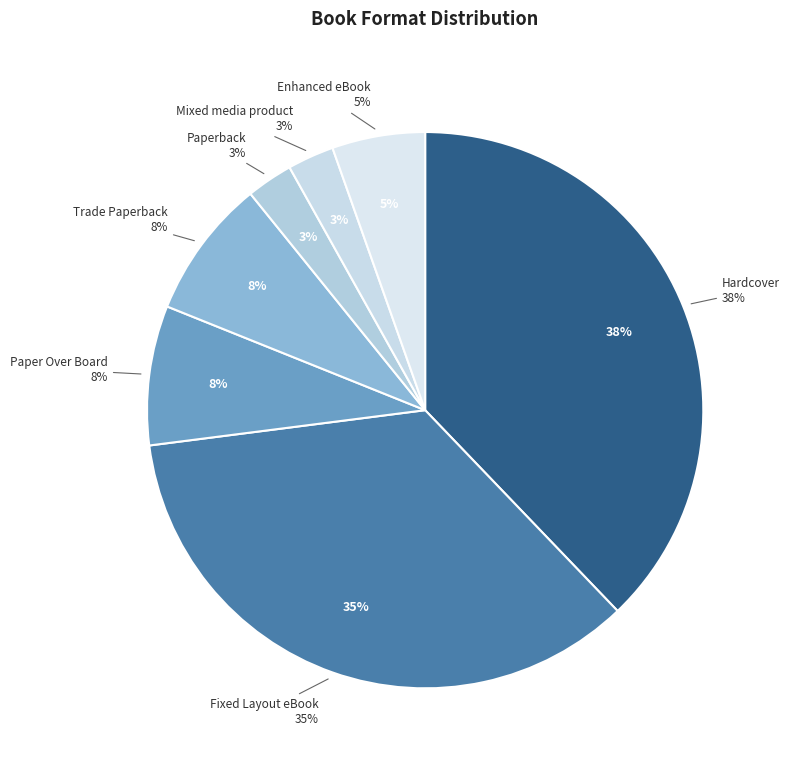

To the nearest percent, what portion does Fixed Layout eBook represent?

35%